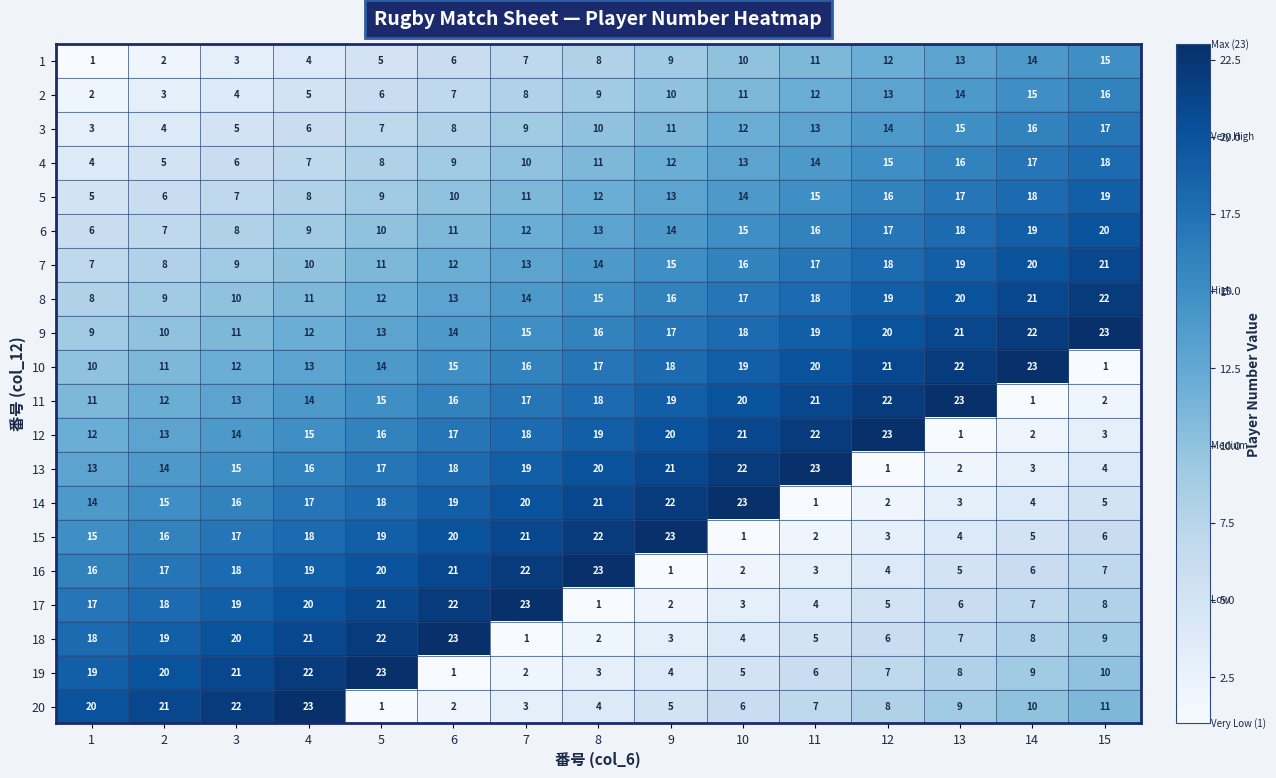

Which series changed the most between 5 and 6?

19